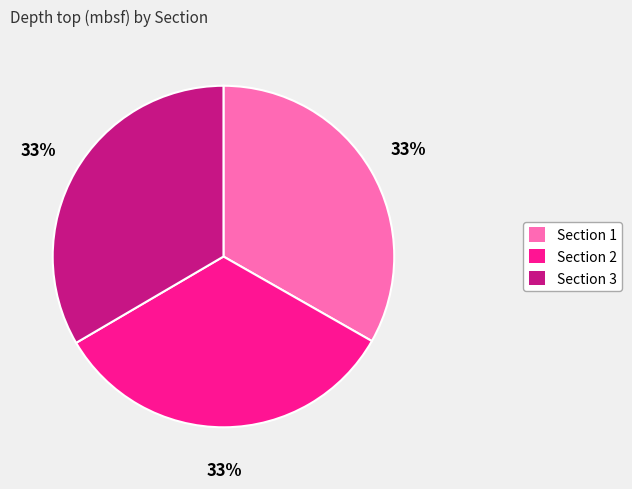

How many segments does this pie chart have?

3